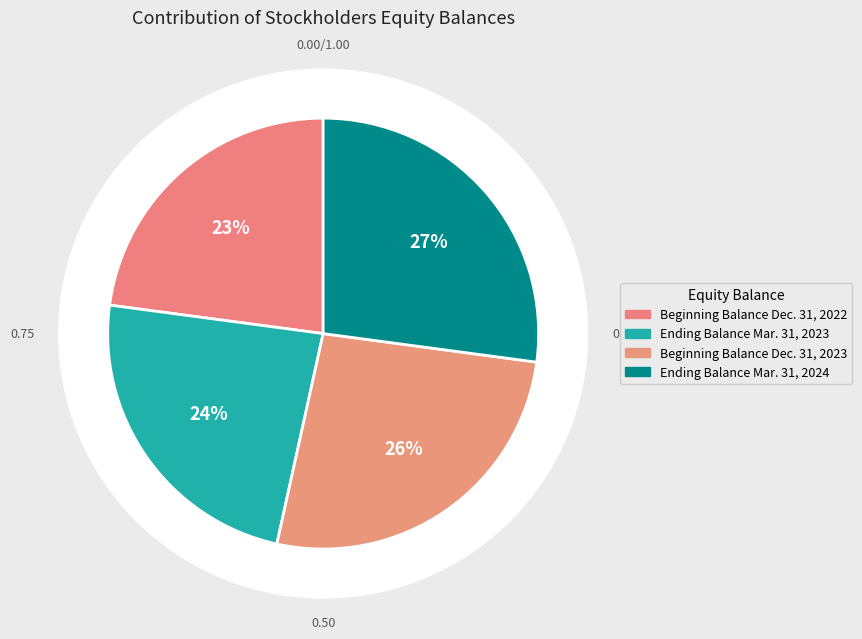

What percentage is NOT represented by Ending balance at Mar. 31, 2024?

72.9%